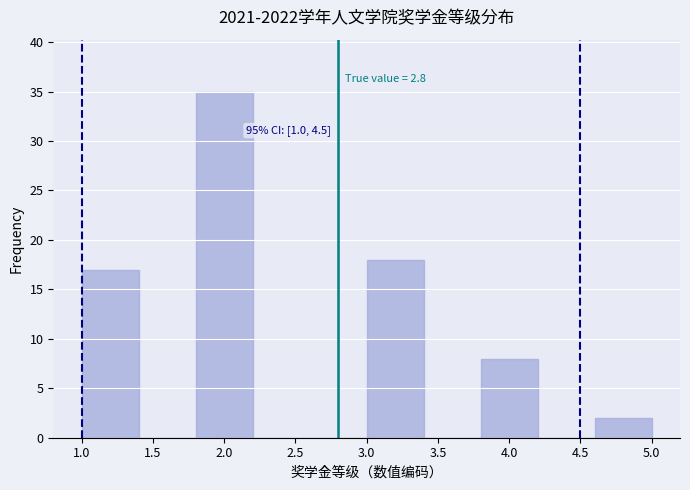

Which range on the x-axis has the tallest bar?

1.8 to 2.2